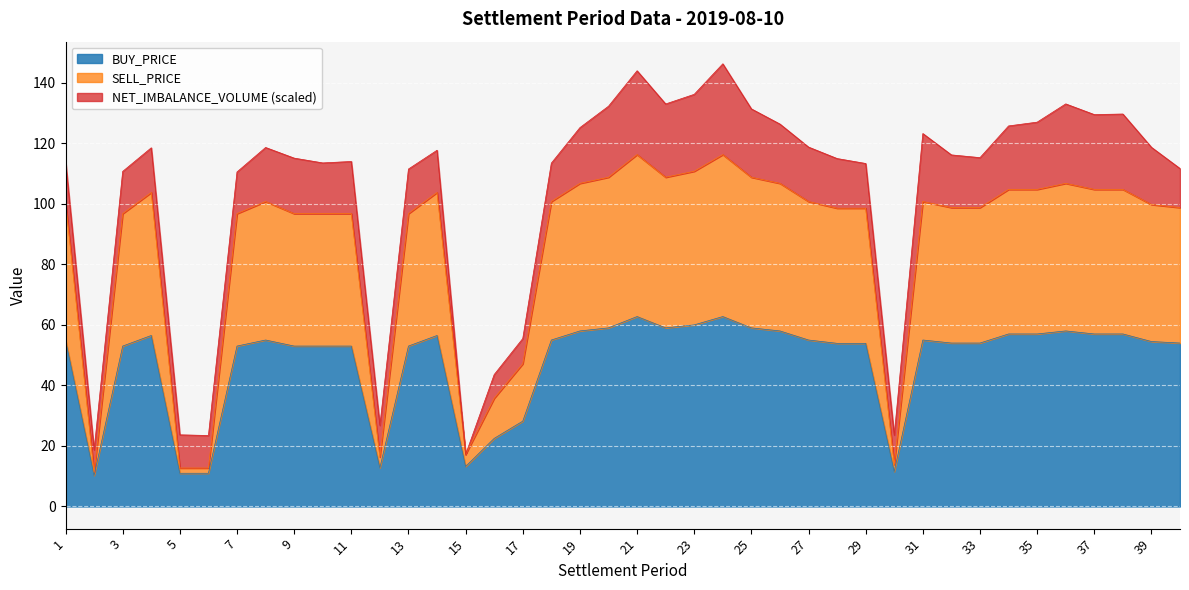

Which label corresponds to the largest value in the chart?

21